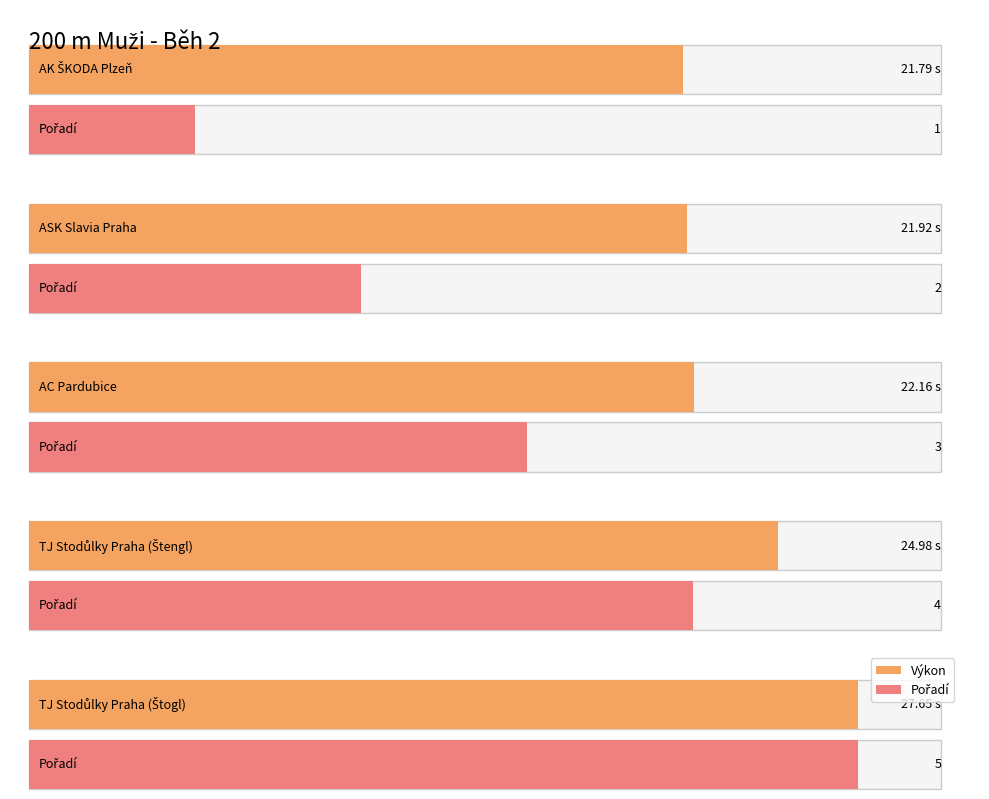

How many values in the Pořadí series exceed 3?

2